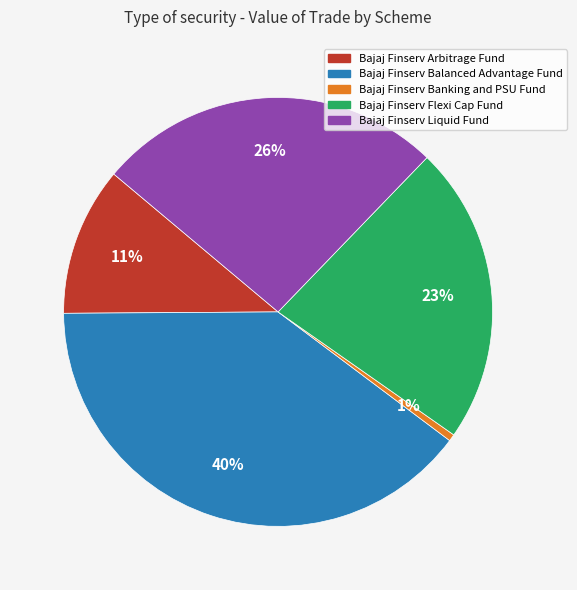

Count the number of slices in the pie.

5